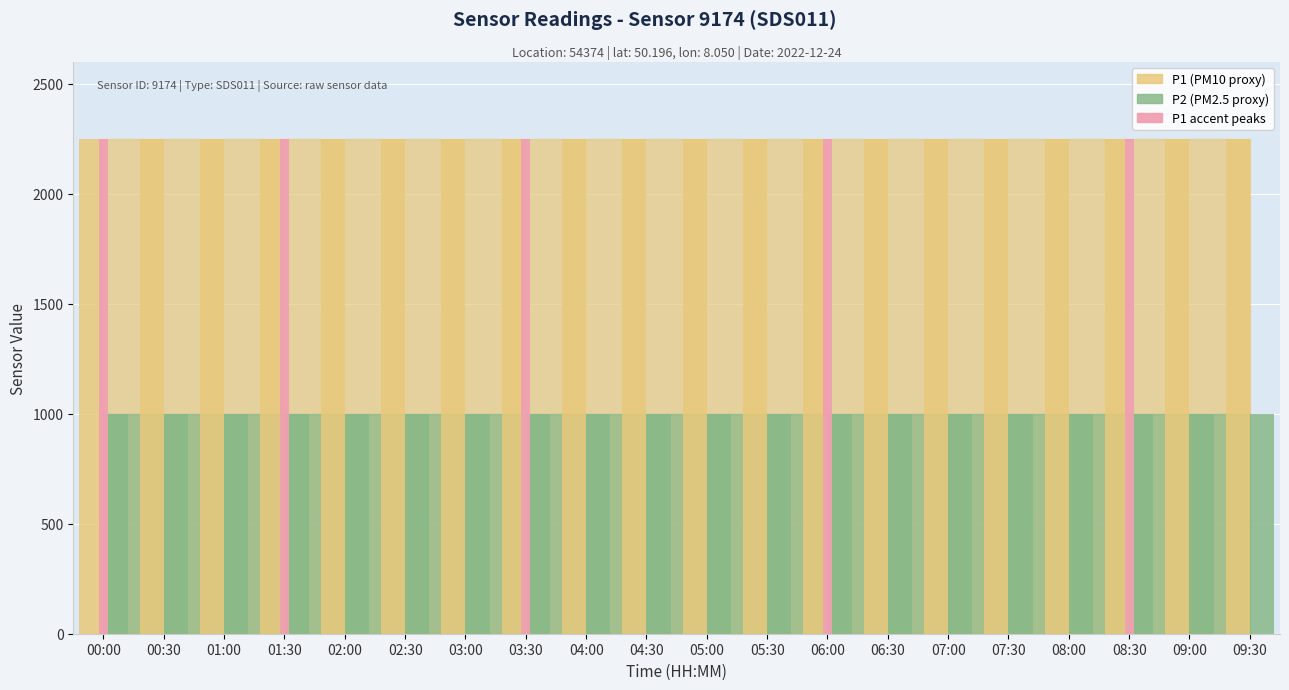

Rank the series by their maximum value, from lowest to highest.

P2, P1